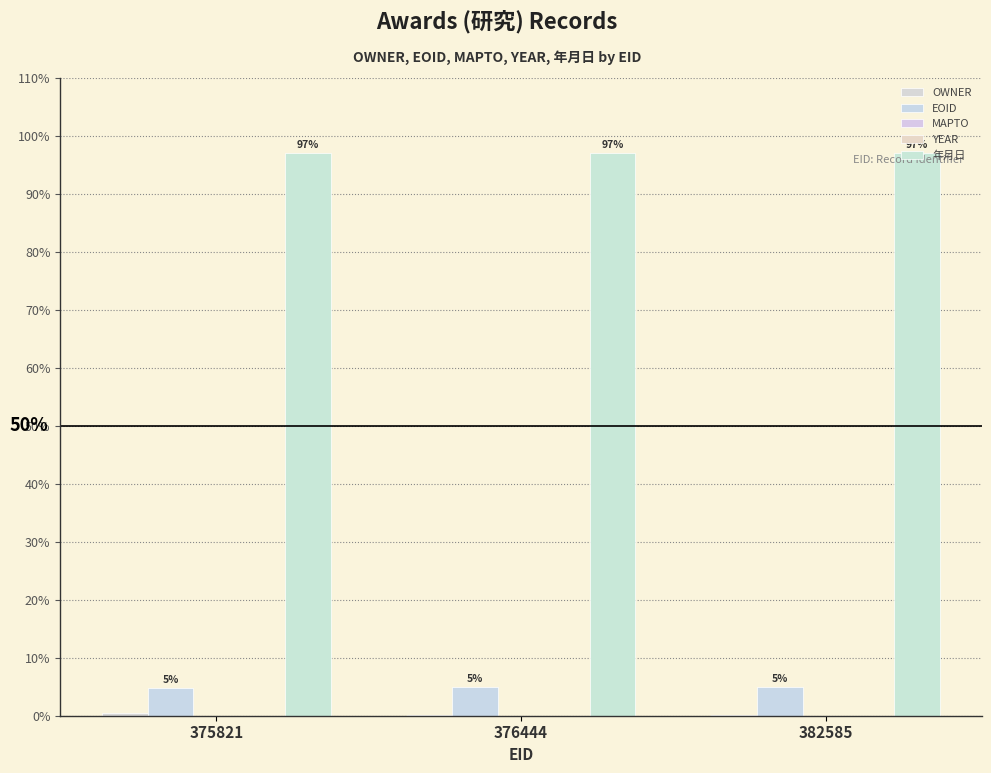

How many groups of bars are there?

3